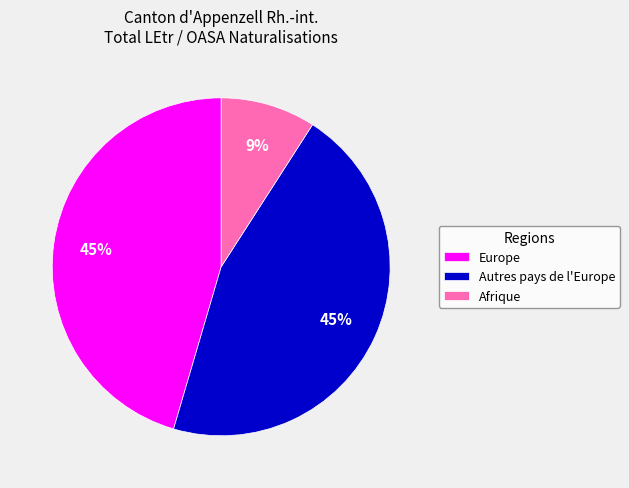

Is the sum of Afrique and Europe greater than half?

Yes